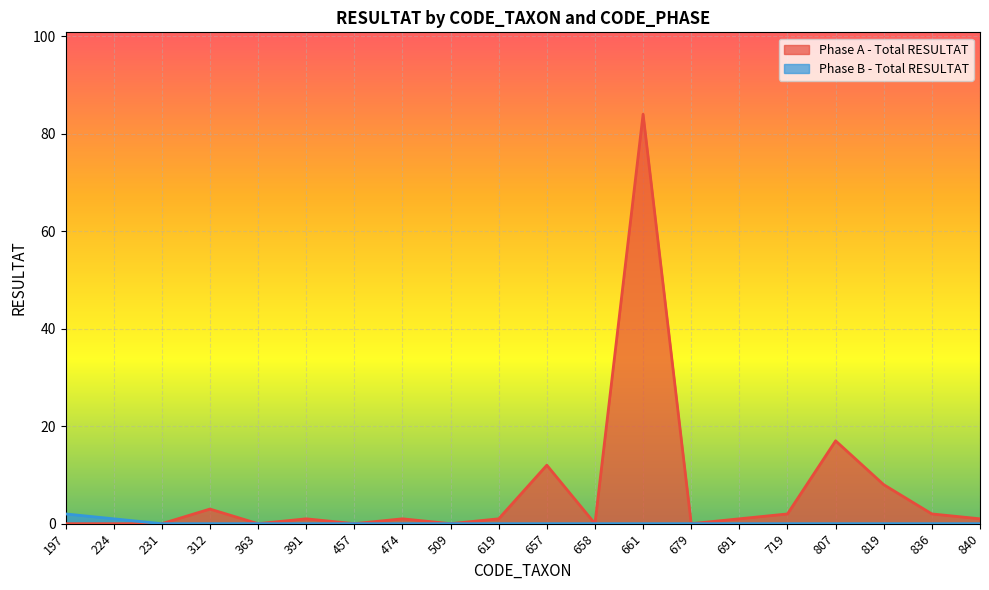

How many values in the Phase A - Total RESULTAT series exceed 1?

7